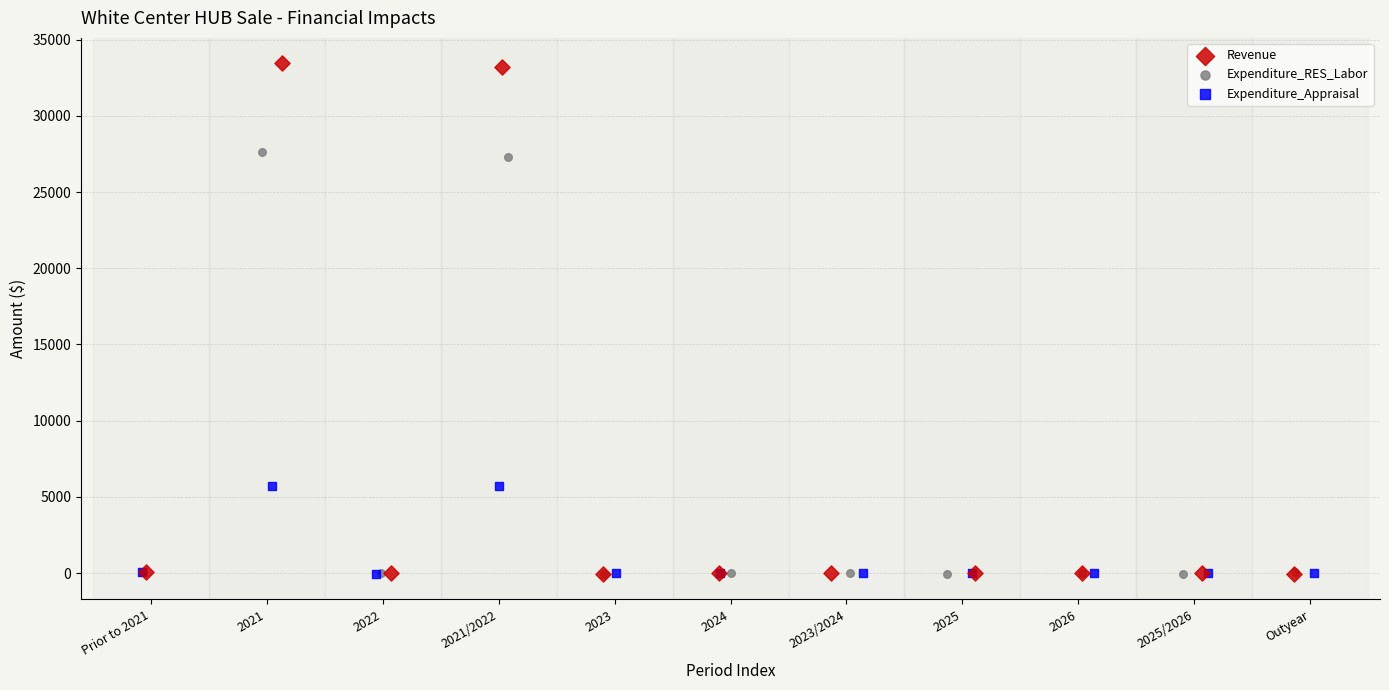

Which series has the widest spread of Y values?

Revenue